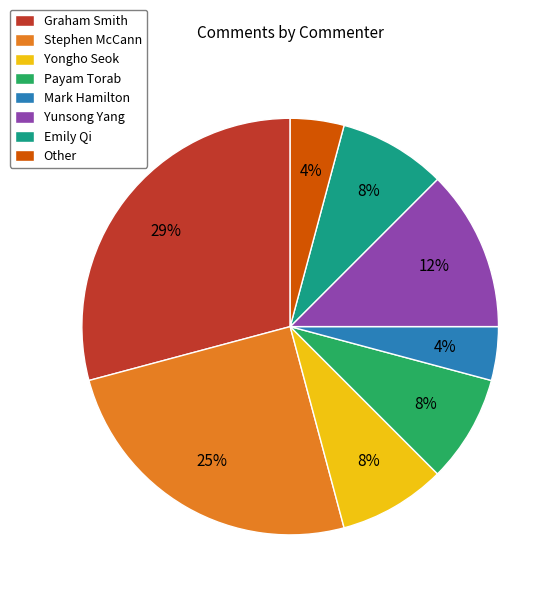

Which slice is the largest?

Graham Smith